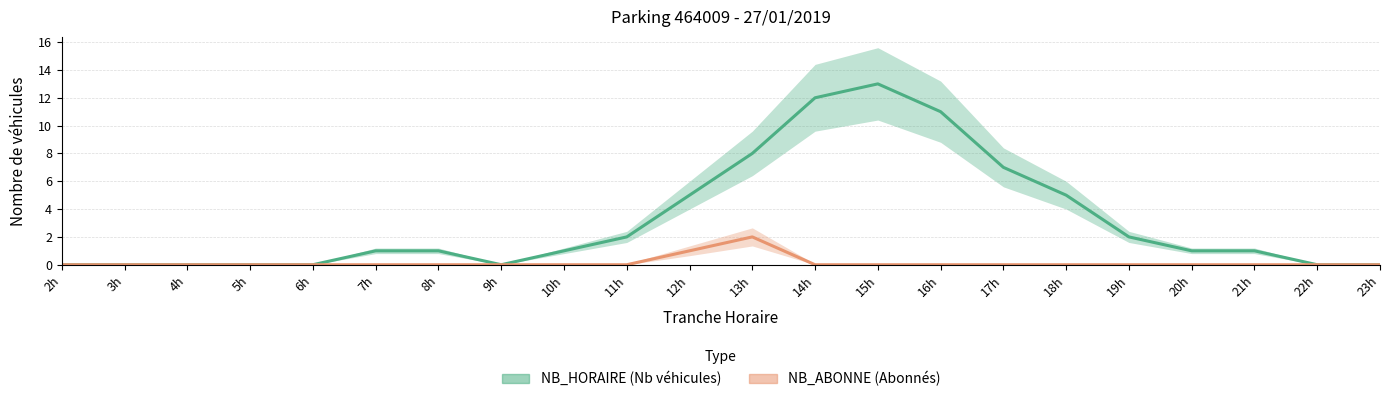

Does the chart display data point markers on the line(s)?

No